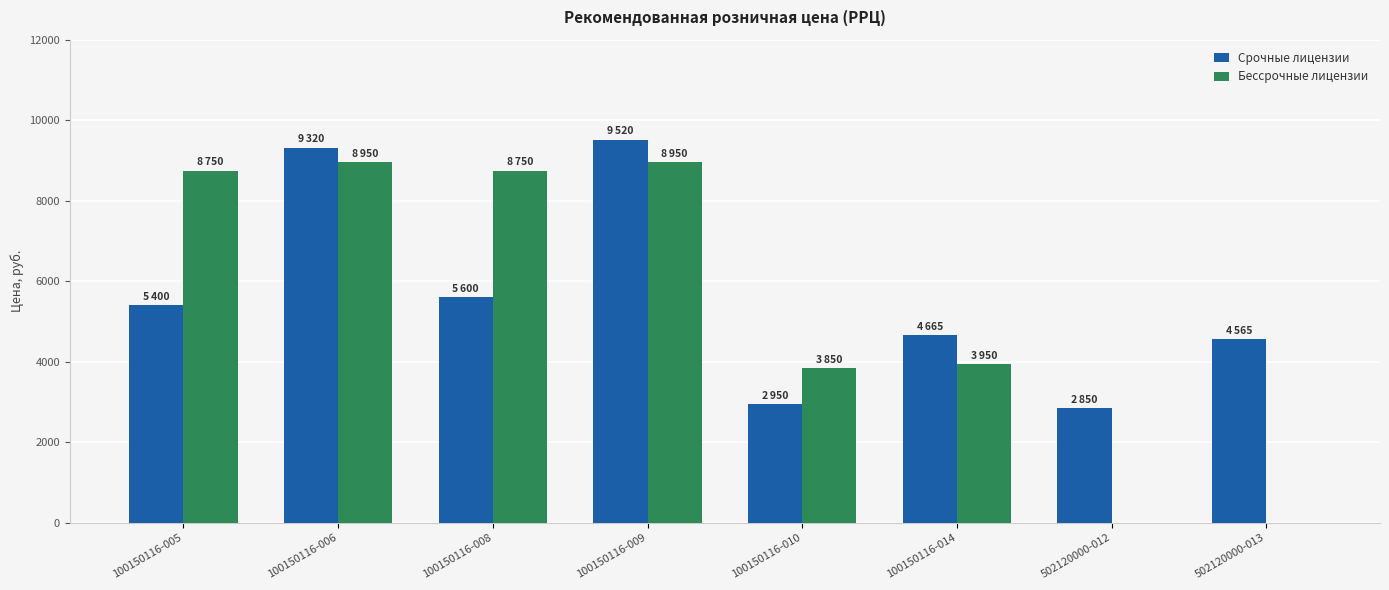

How many series are shown in this chart?

2